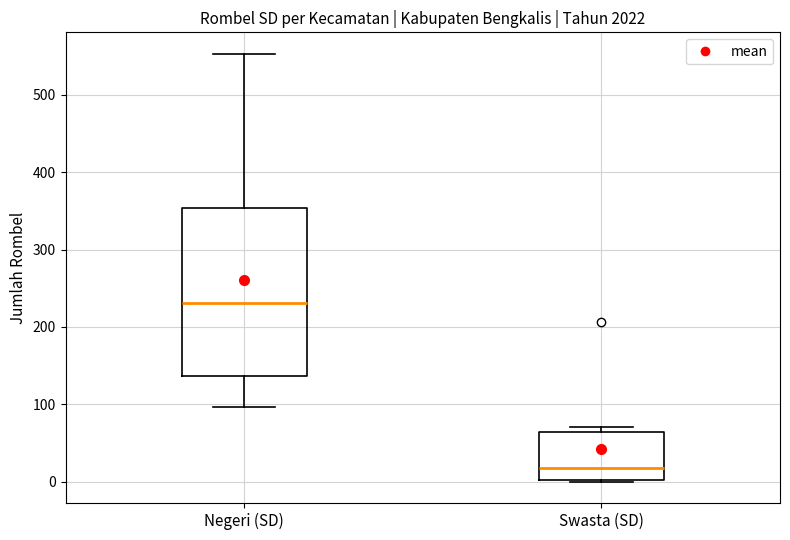

Reading left to right, transcribe this box plot: for each box, give where its median line is, the range the box spans, and where its two whiskers end, as read against the y-axis. The values are not printed on the chart, so give them approximately, as read against the axis.

Negeri (SD): median 230, box 140 to 350, whiskers 100 to 550
Swasta (SD): median 20, box 0 to 60, whiskers 0 to 70